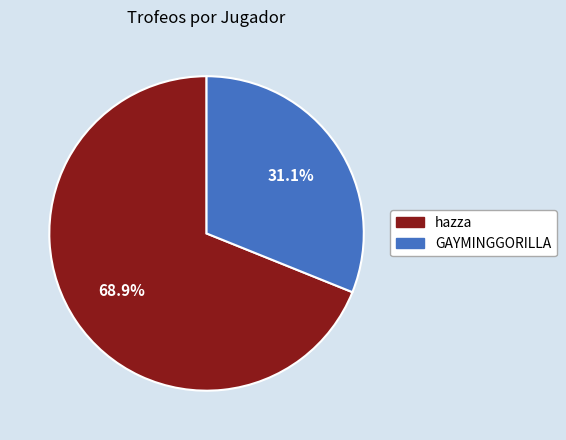

What is the majority slice?

hazza